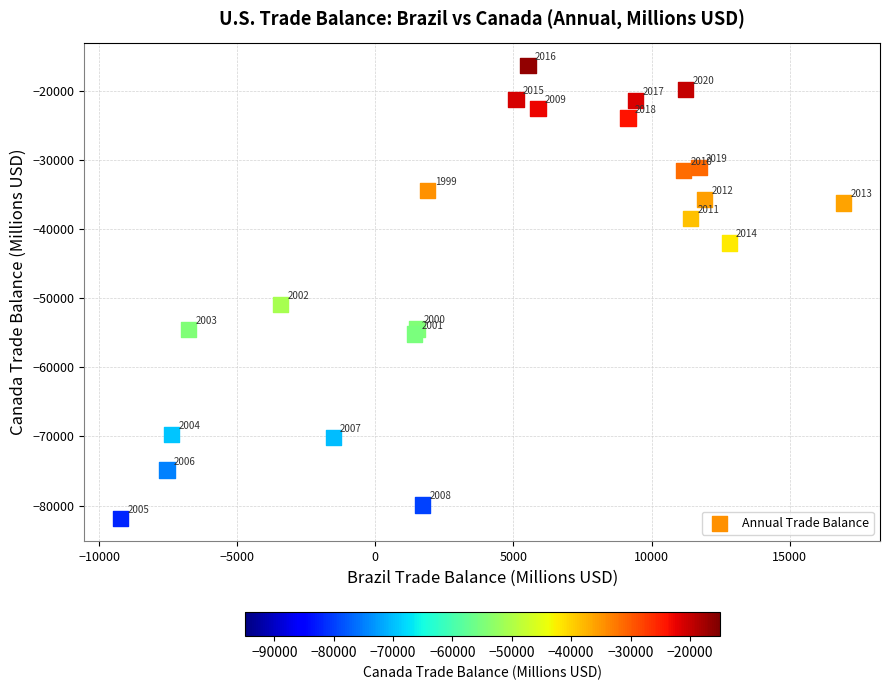

What Y value in the scatter plot is closest to -49089?

-50878